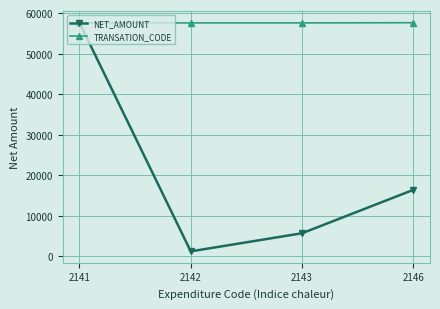

What are all the series names shown in the legend?

NET_AMOUNT, TRANSATION_CODE